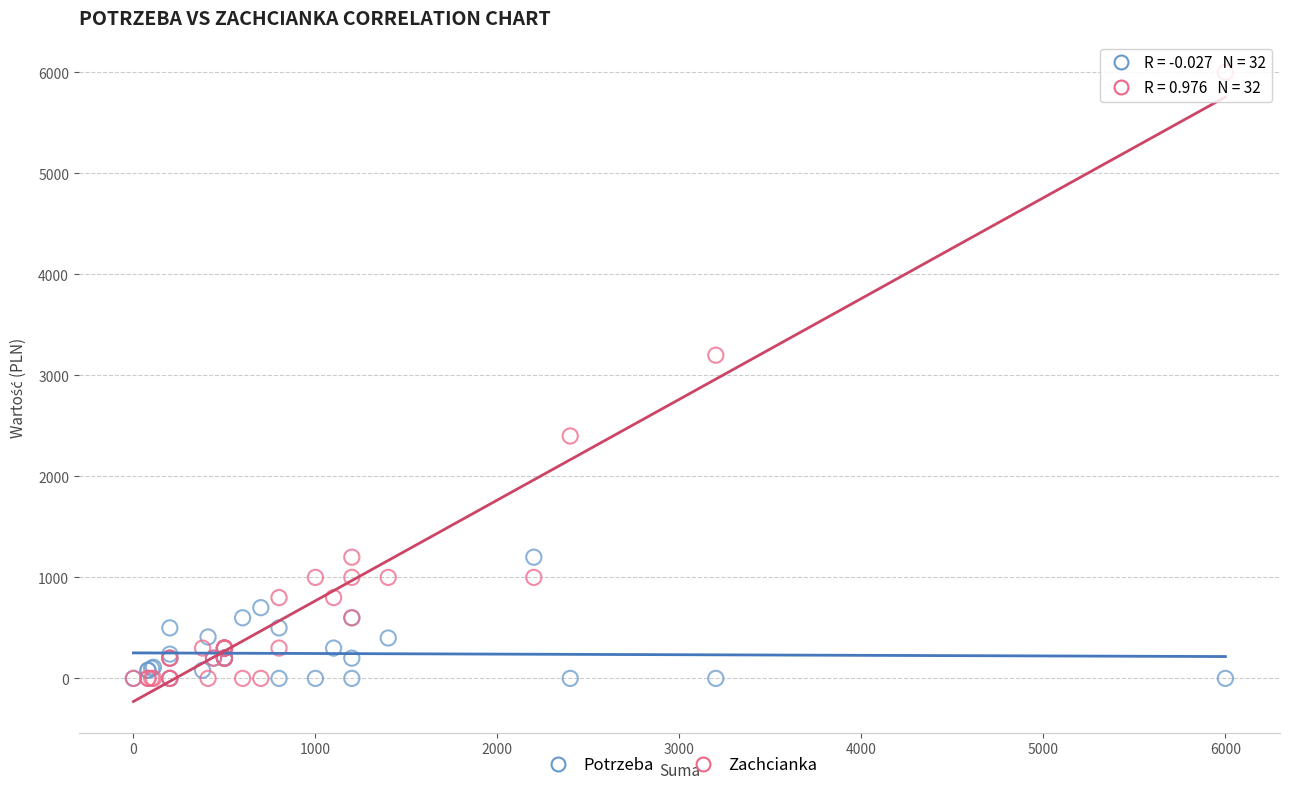

Which series has the widest spread of Y values?

Zachcianka